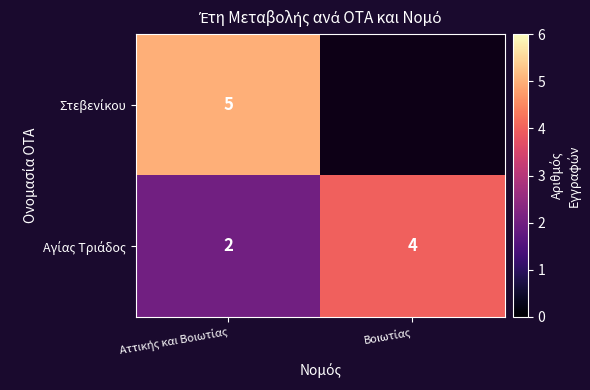

Is it true that Αγίας Τριάδος equals 2.0 at Αττικής και Βοιωτίας?

True